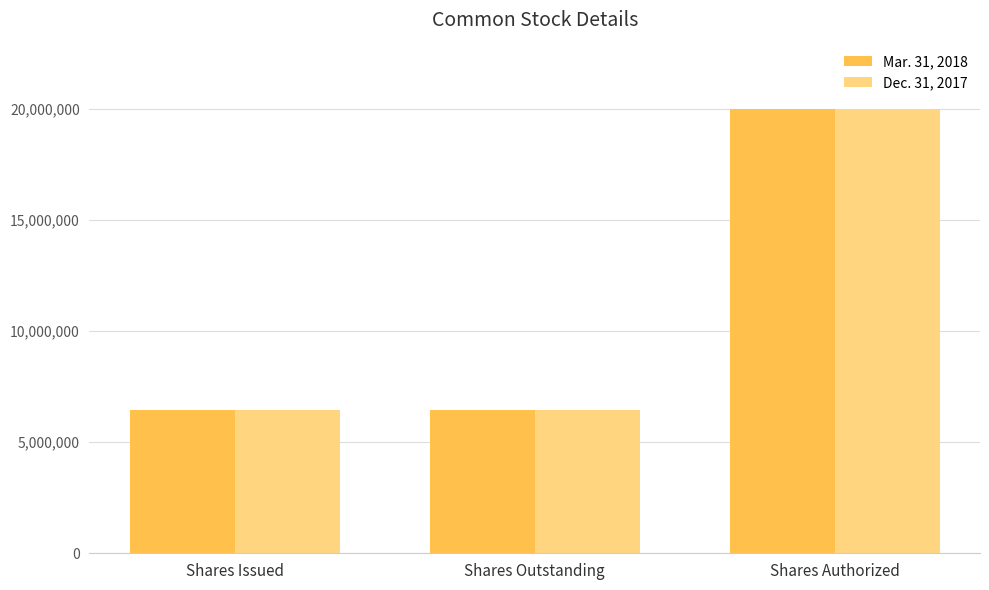

What is the sum of all Dec. 31, 2017 values?

32917428